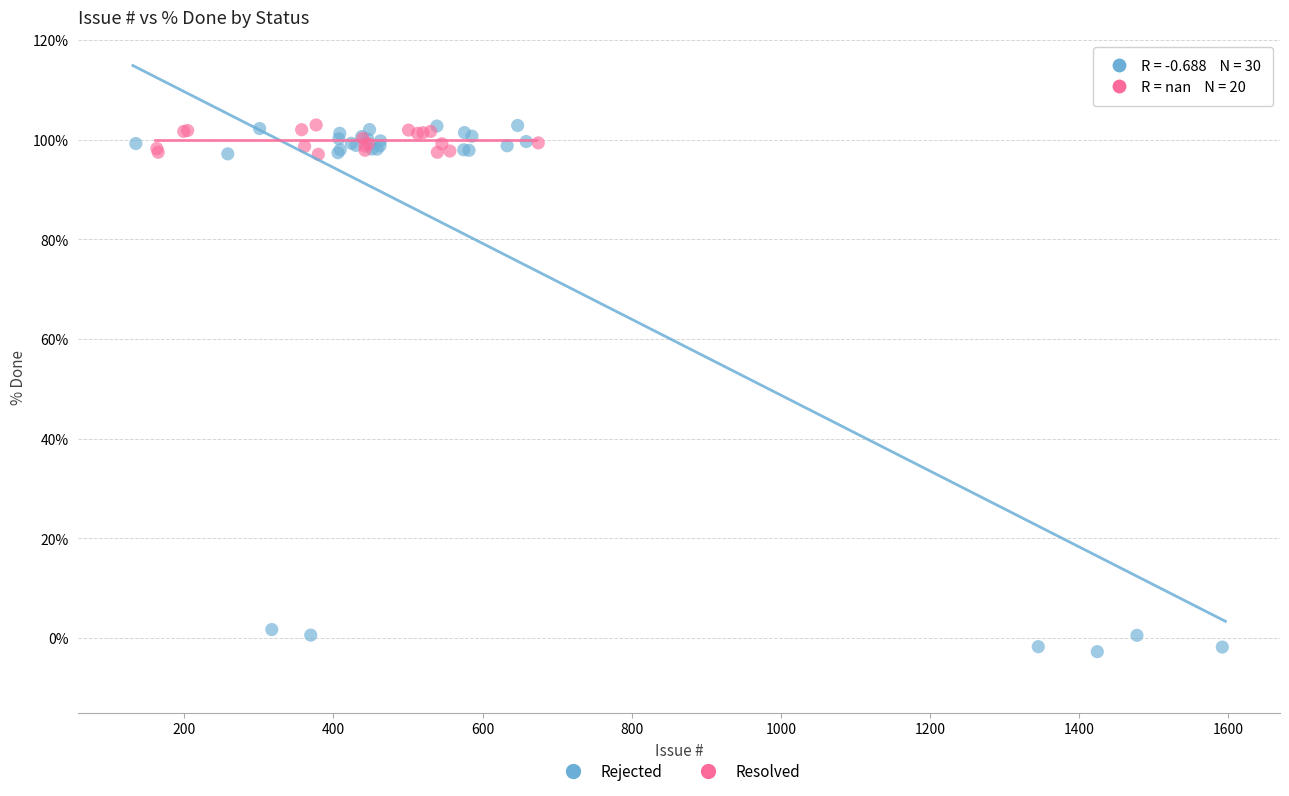

Which series contains the lowest Y value?

Rejected